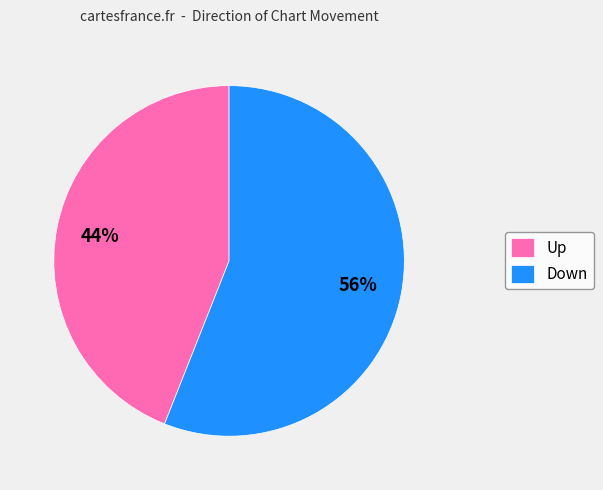

To the nearest percent, what portion does Down represent?

56%